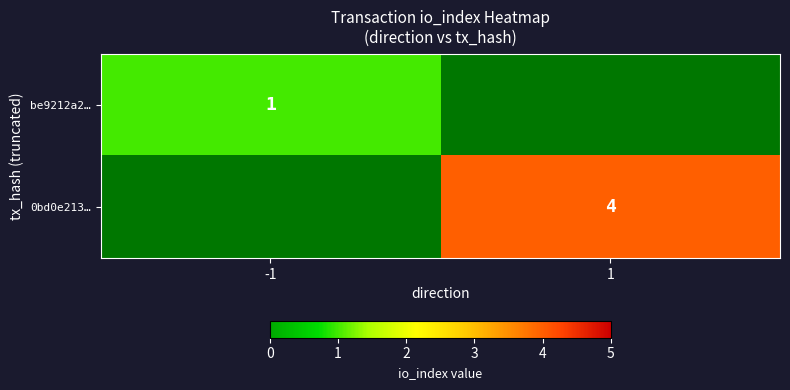

Is it true that 0bd0e213… equals 4 at 1?

True